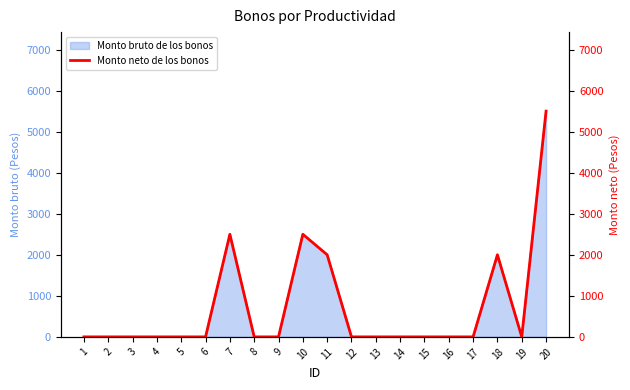

What is the maximum value for Monto bruto de los bonos?

5500